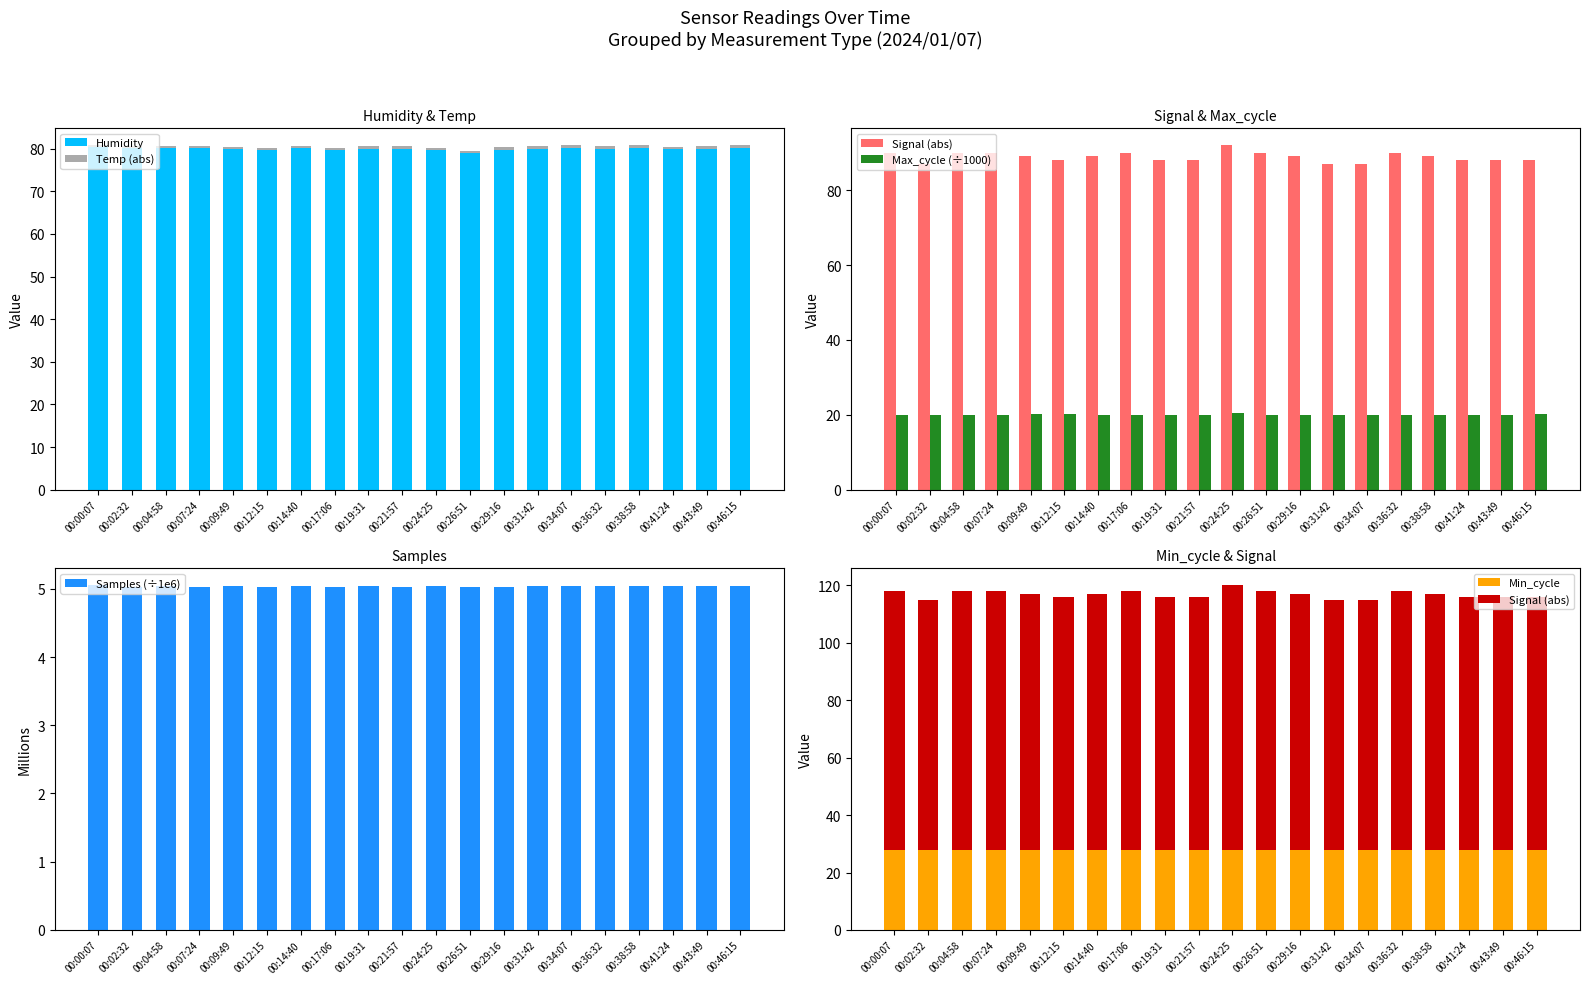

What is the difference between the highest and lowest values at 00:29:16?

88.4